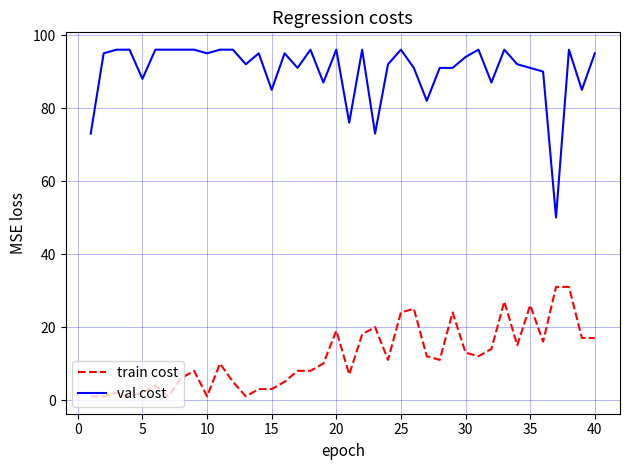

Which series has the largest range (max minus min)?

val cost